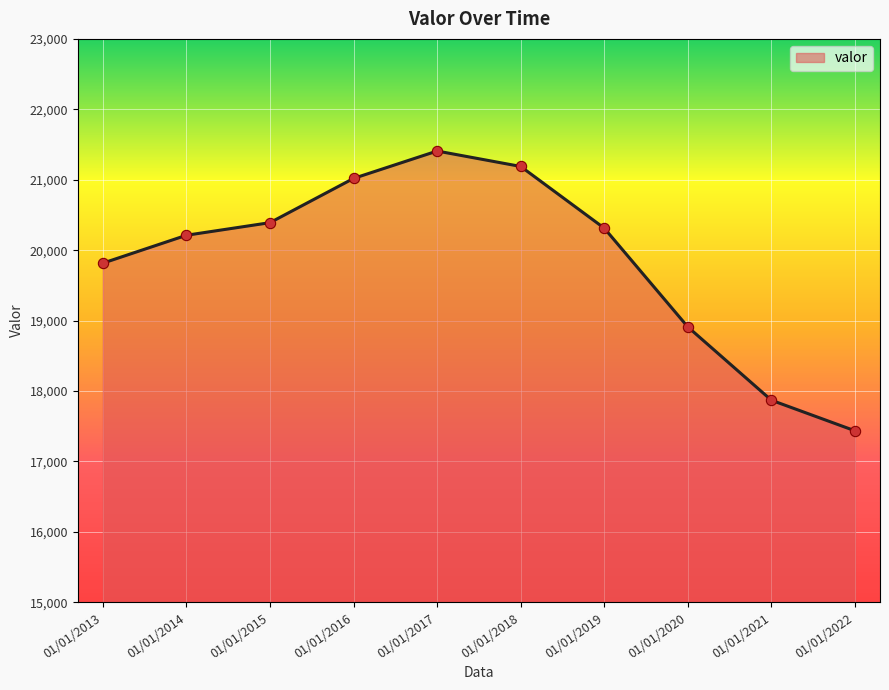

What is the ratio of the value at 01/01/2016 to the value at 01/01/2020?

1.1